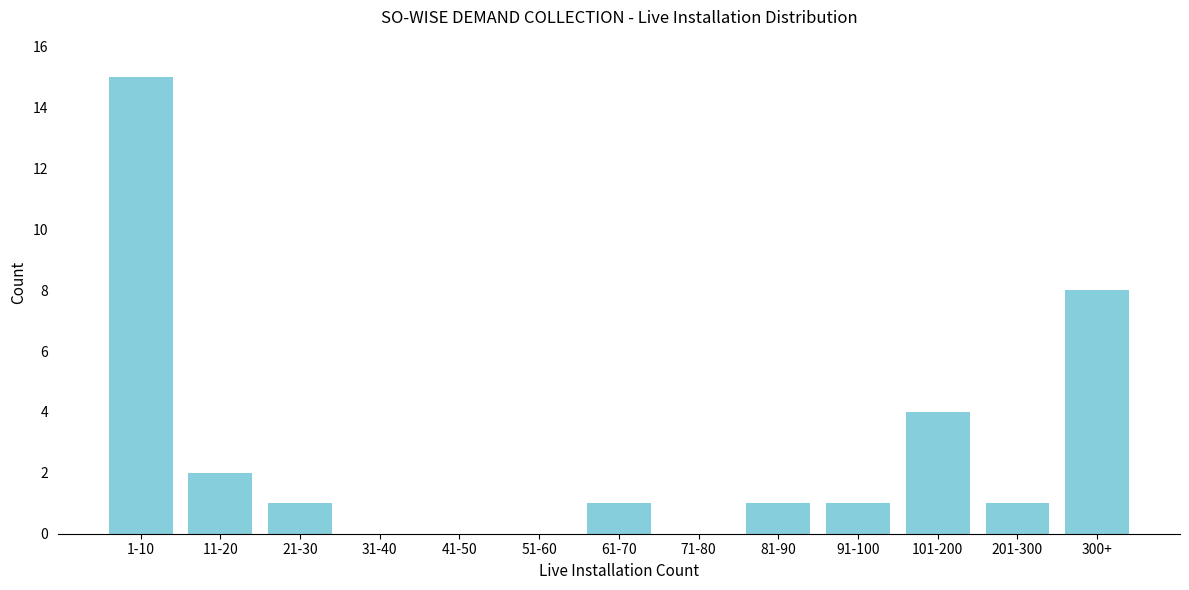

Reading left to right, extract all data points from this chart.

1-10=15	11-20=2	21-30=1	31-40=0	41-50=0	51-60=0	61-70=1	71-80=0	81-90=1	91-100=1	101-200=4	201-300=1	300+=8